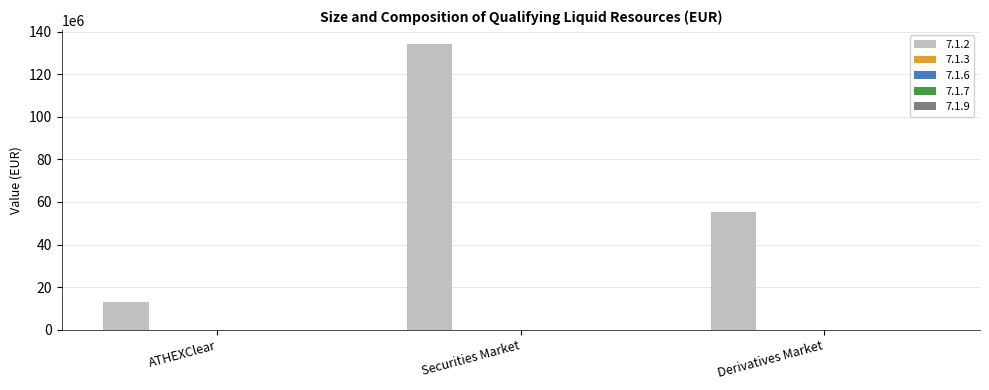

Reading right to left, list all the values displayed in this chart.

55327021.8	134068738.1	13033203.6